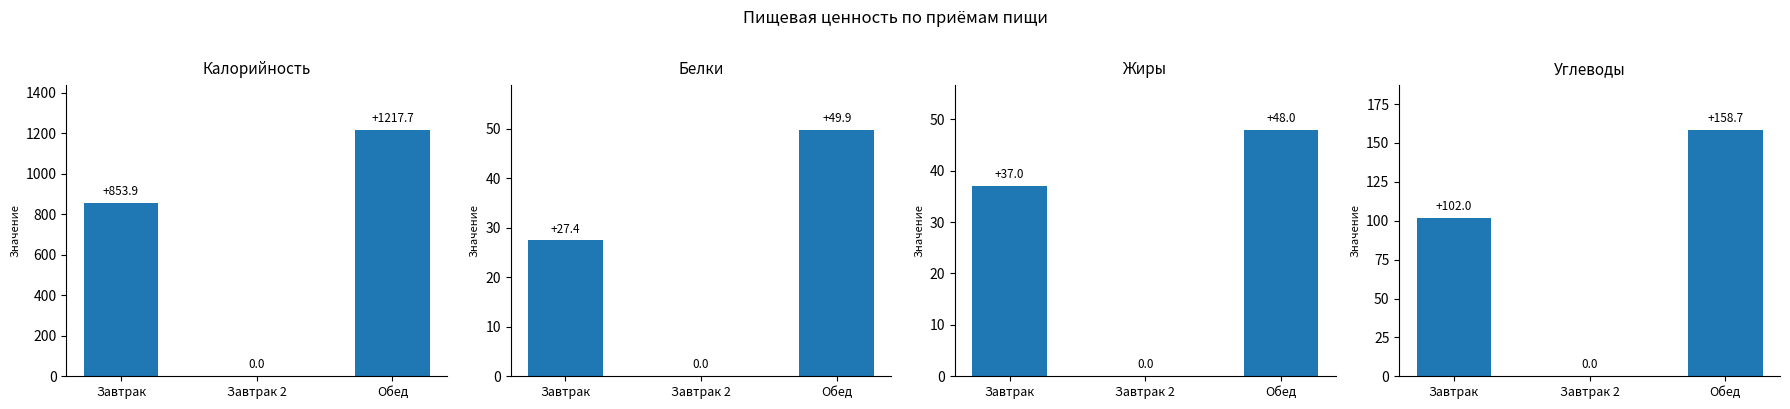

At which label is Жиры closest to 23?

Завтрак